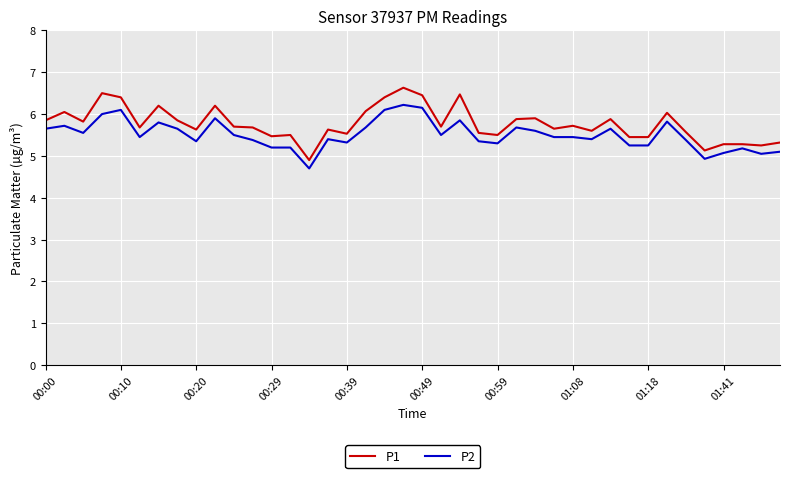

How many lines are shown in the chart?

2